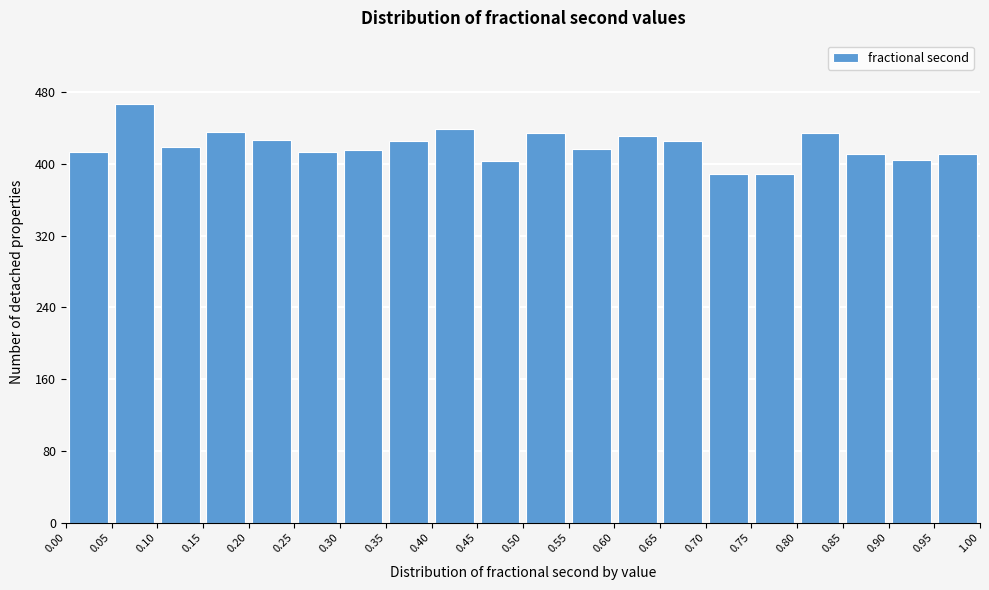

Over which range of the x-axis is the bar tallest?

0.05 to 0.10